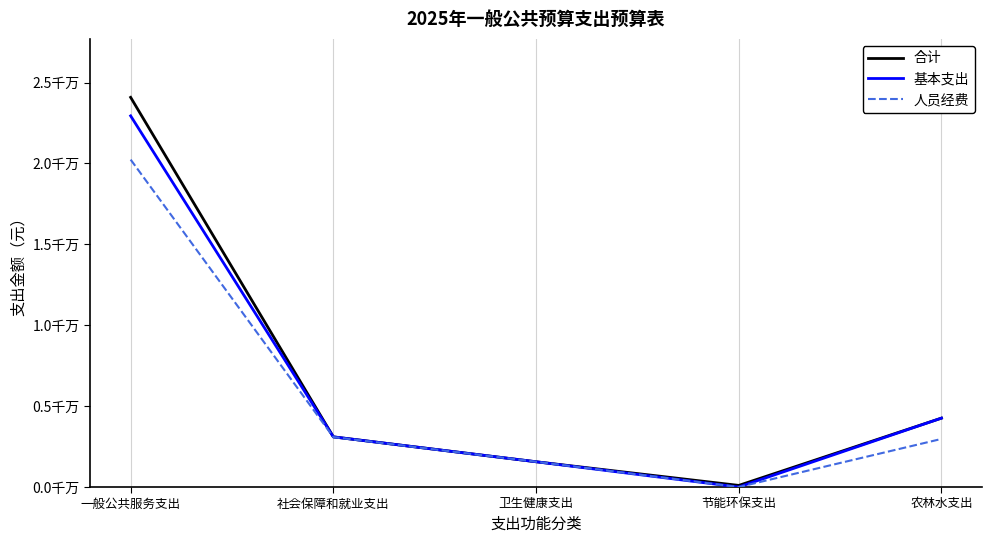

Does the chart have visible grid lines?

Yes